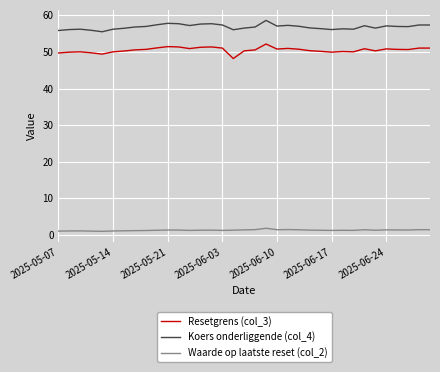

Which series has the largest total across all categories?

Koers onderliggende (col_4)